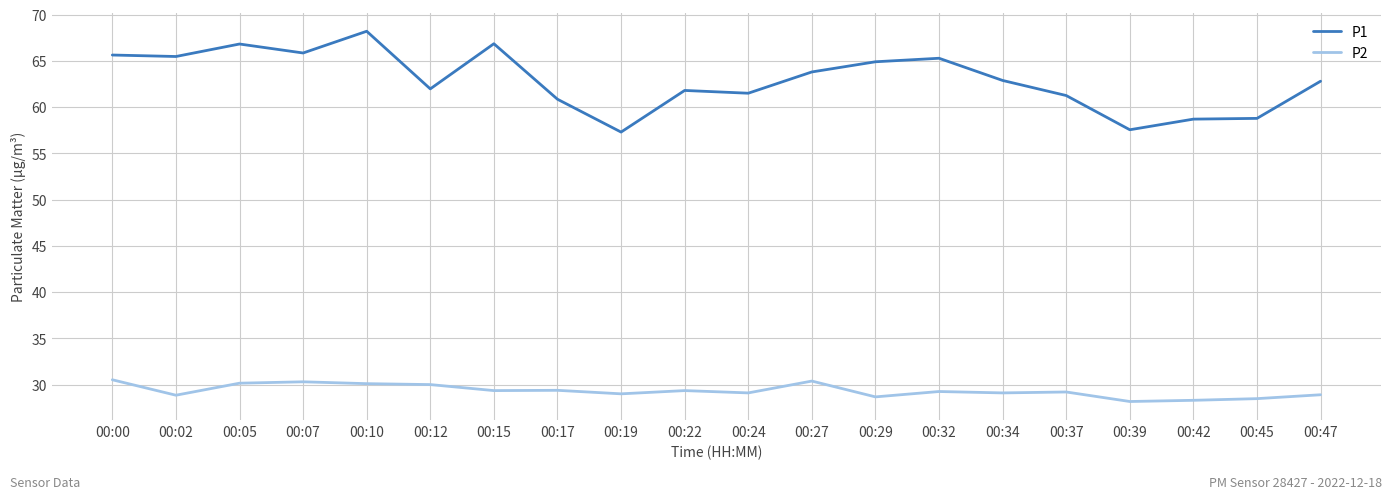

The value of P2 at 00:12 is 30.0. True or false?

True